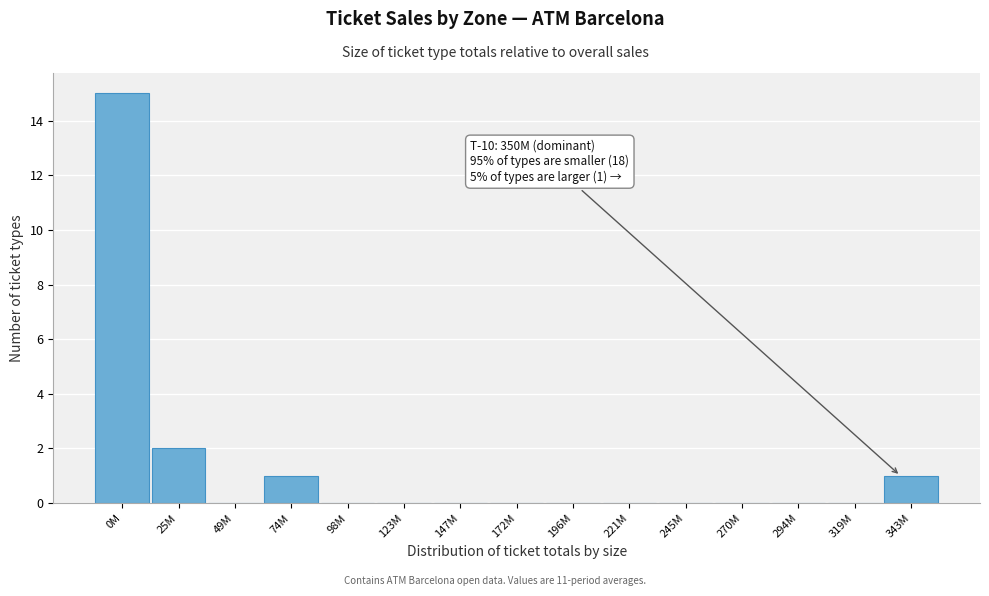

Reading left to right, list all the values displayed in this chart.

0M=15	25M=2	49M=0	74M=1	98M=0	123M=0	147M=0	172M=0	196M=0	221M=0	245M=0	270M=0	294M=0	319M=0	343M=1